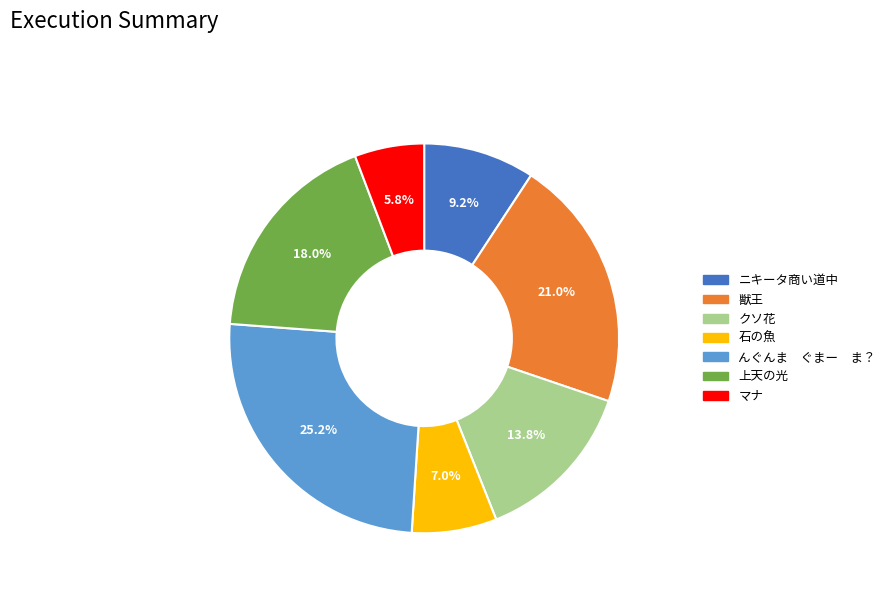

Which slice is the largest?

んぐんま ぐまー ま？